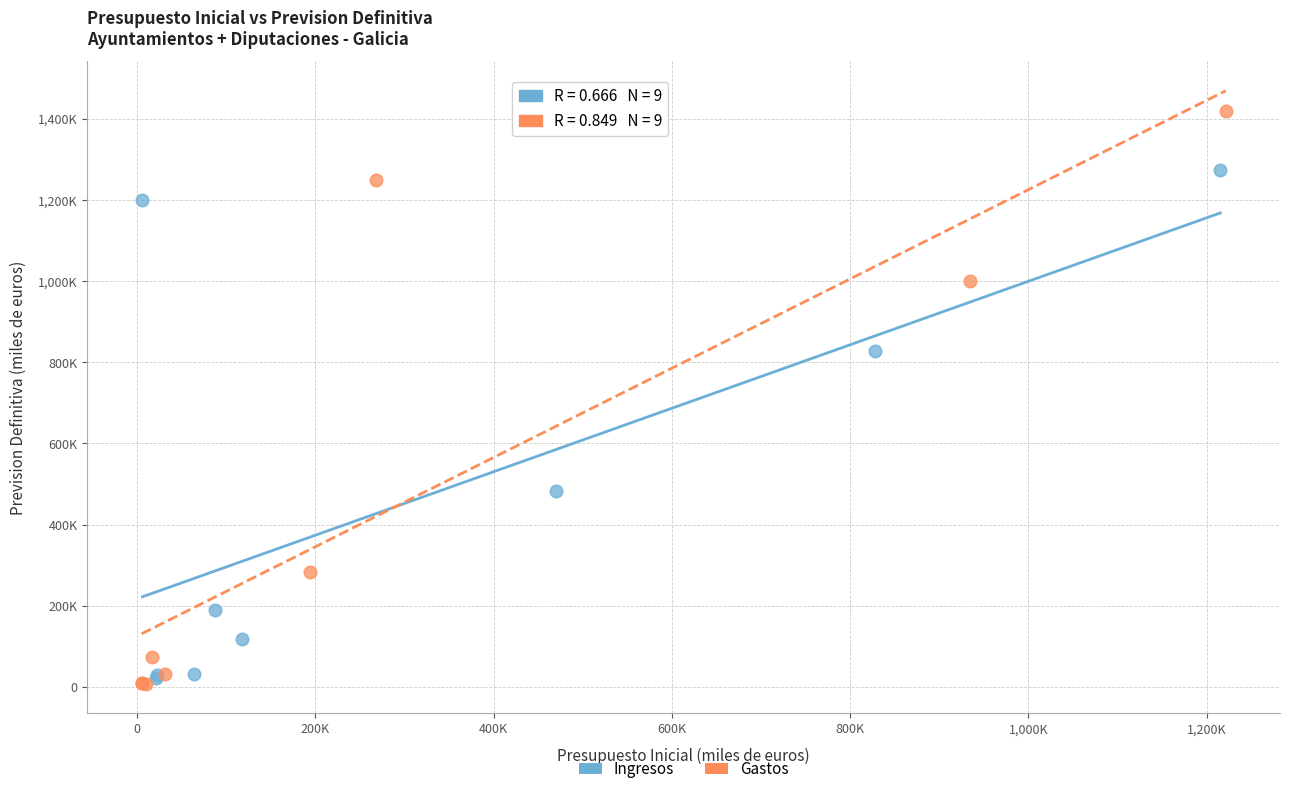

Which series contains the highest Y value?

Gastos